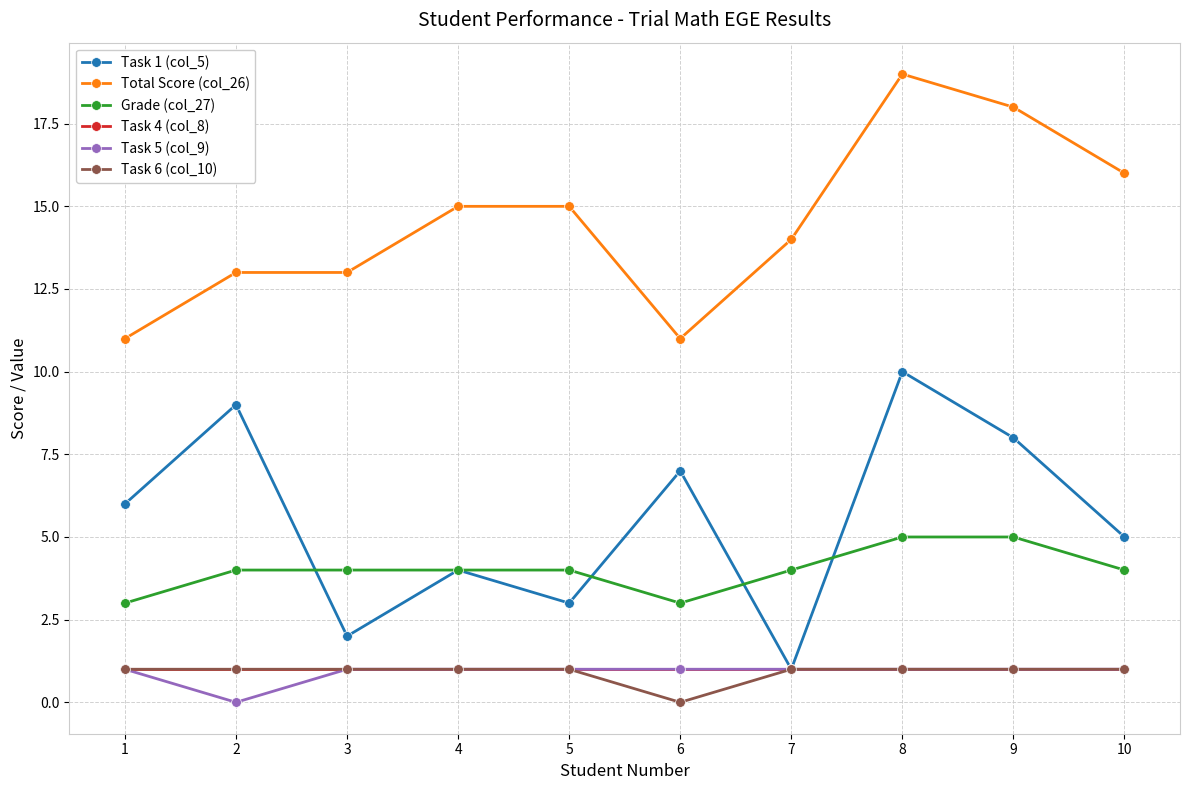

At how many categories does at least one series exceed 0?

10